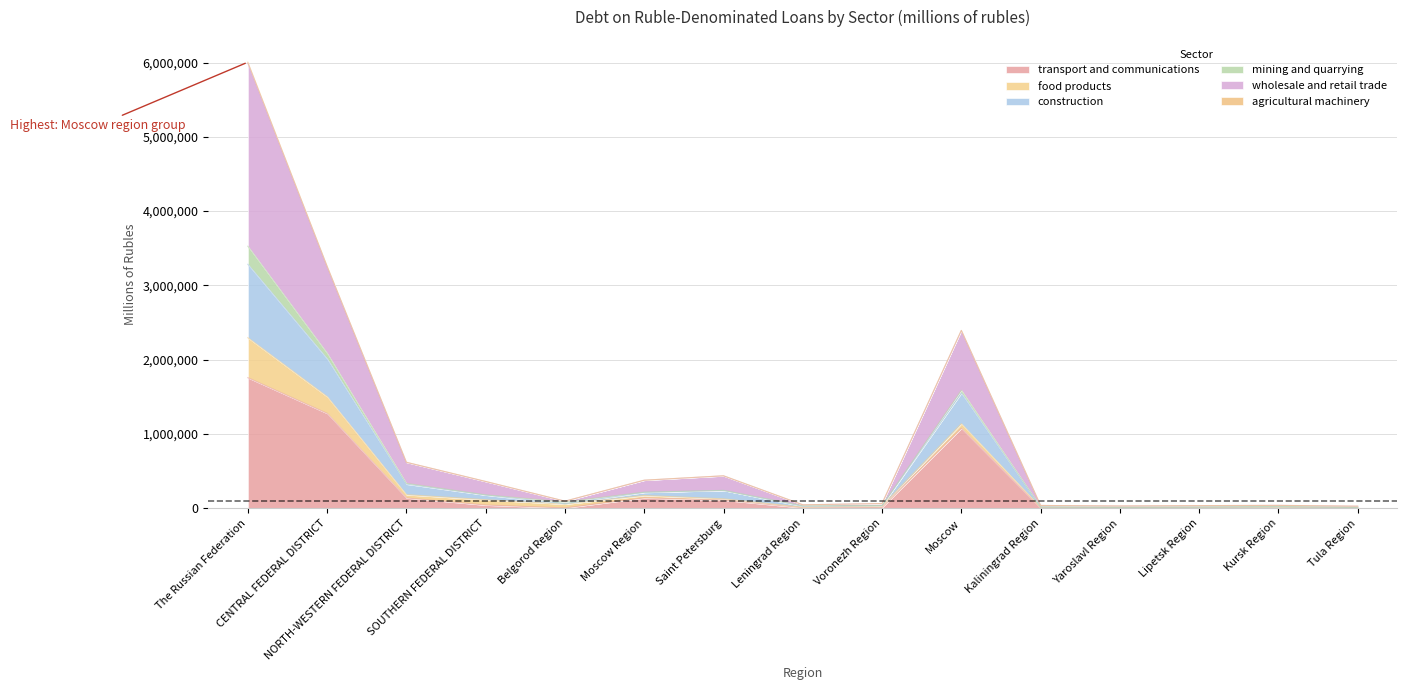

True or false: construction and transport and communications cross at least once.

False